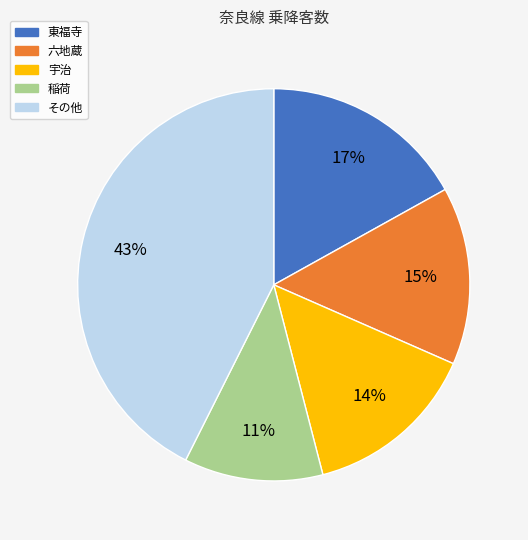

To the nearest percent, what is the average slice percentage?

20%